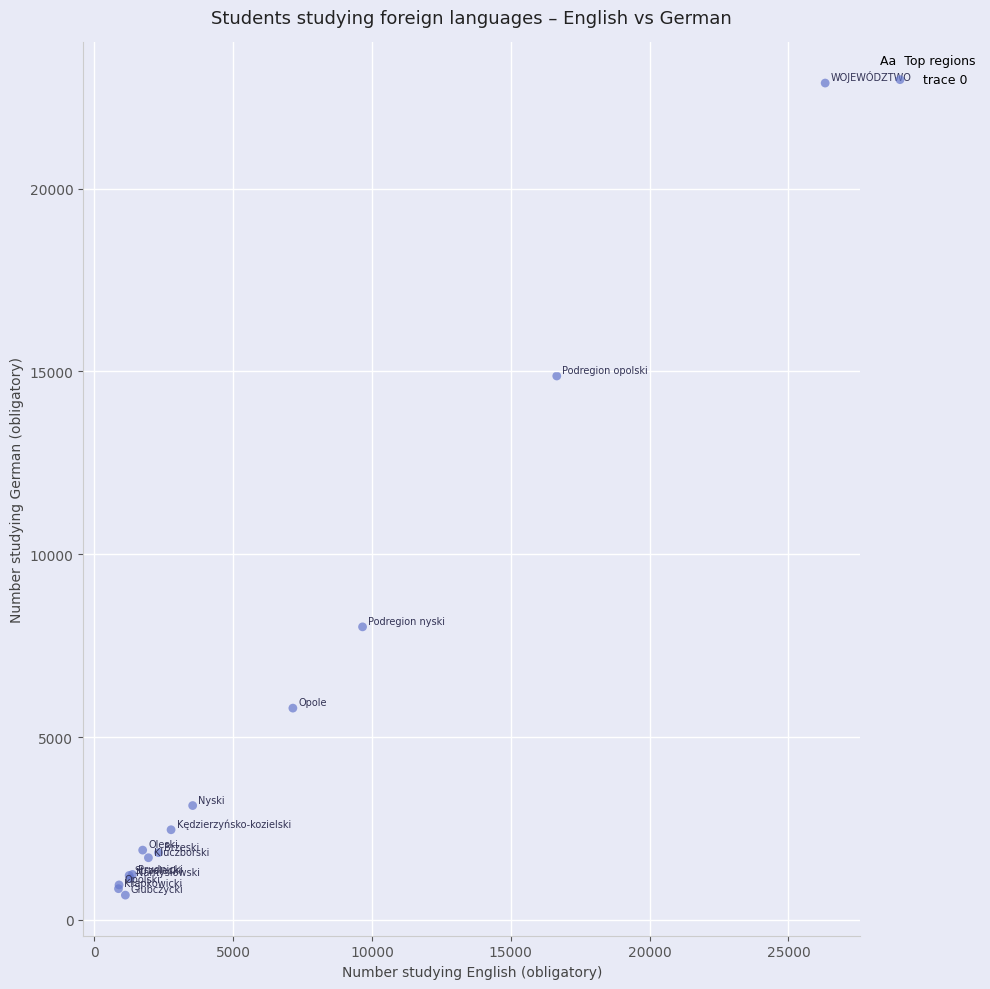

What Y value in the scatter plot is closest to 11781?

14875